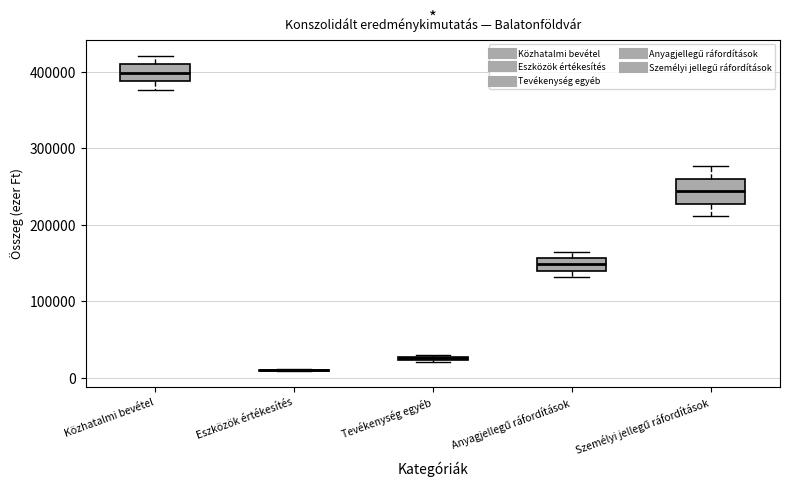

Where does the upper whisker of the box for Közhatalmi bevétel end on the y-axis? The values are not printed on the chart, so give them approximately, as read against the axis.

420000